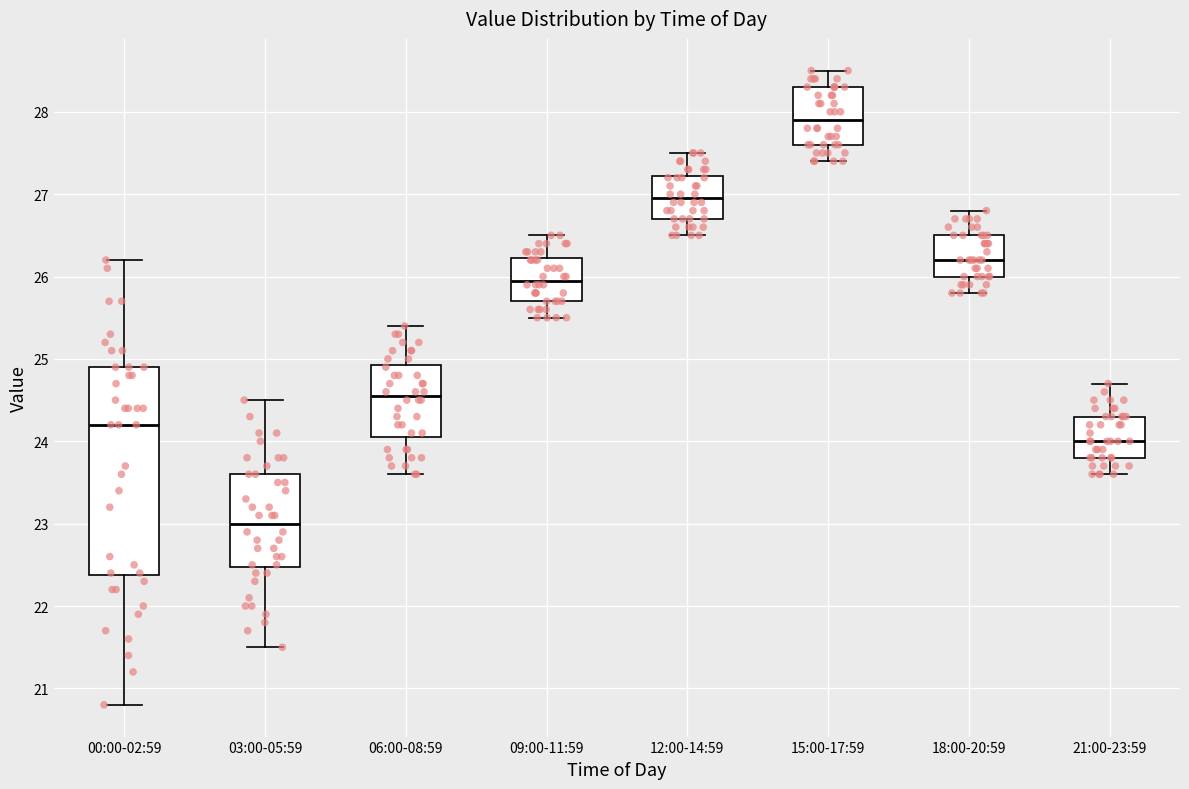

Which box is the tallest, from its lower edge to its upper edge?

00:00-02:59